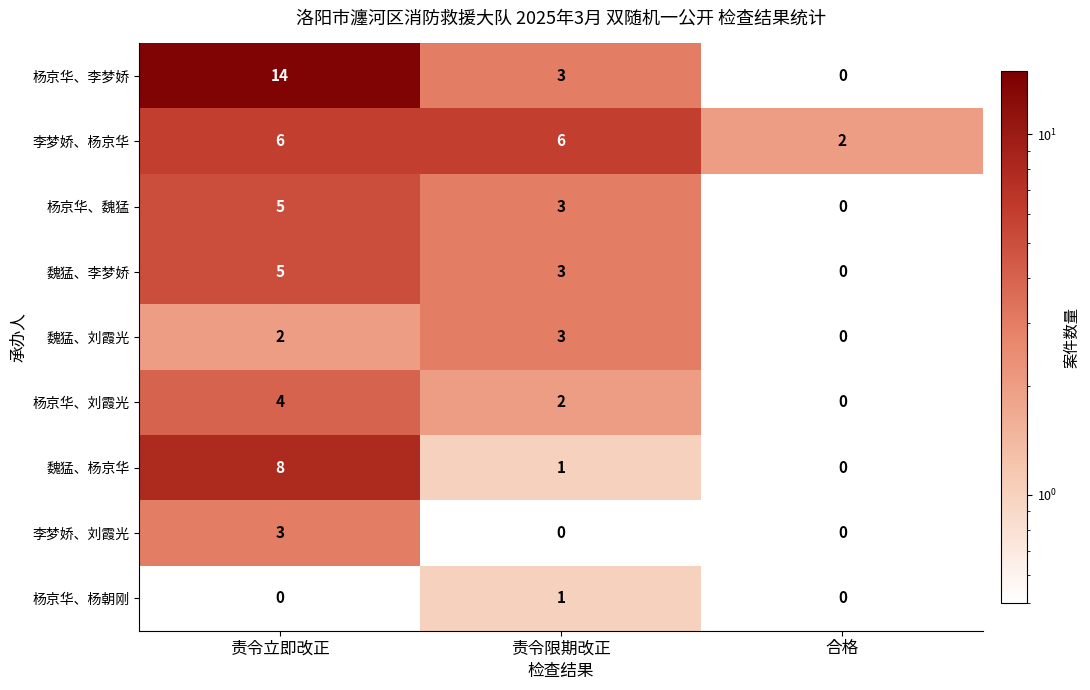

At which label does 魏猛、杨京华 reach its peak?

责令立即改正